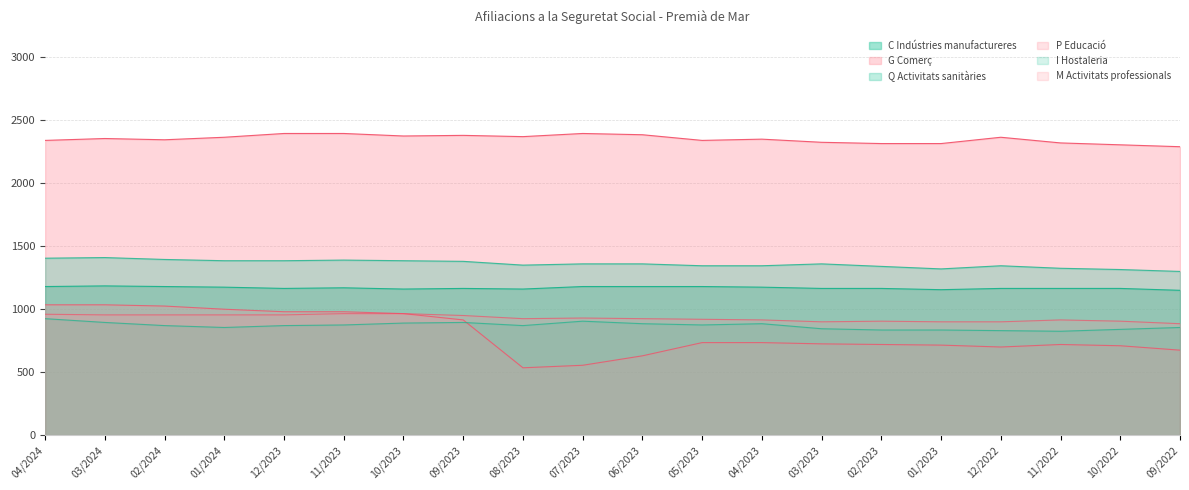

What is the sum of all Q Activitats sanitàries values?

27200